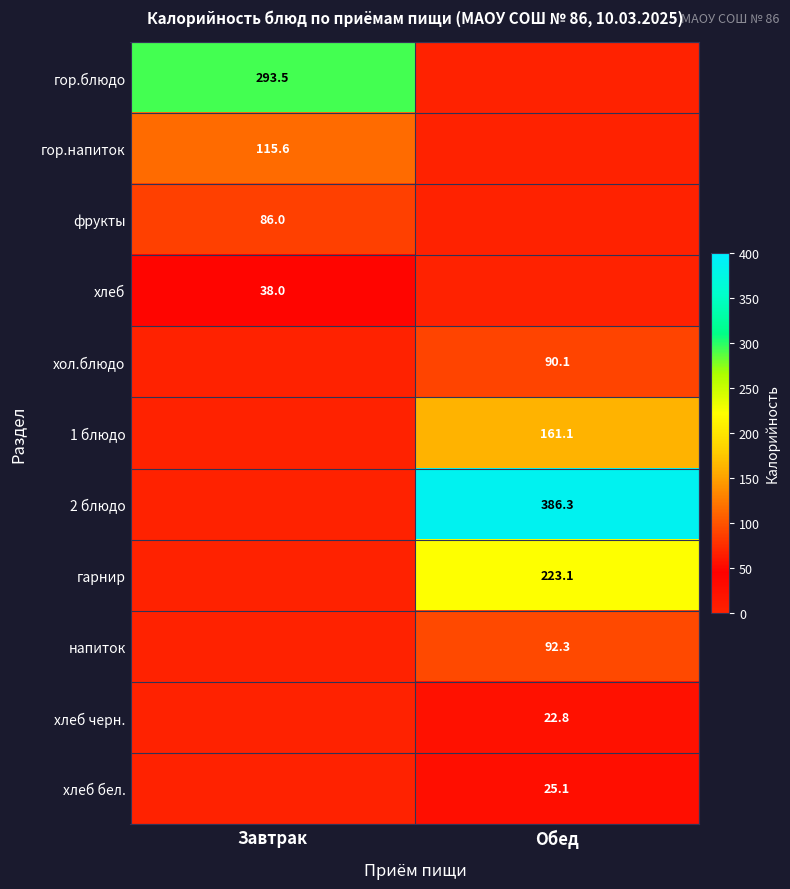

Is the value of 2 блюдо at Обед greater than the value of хлеб бел. at Обед?

Yes